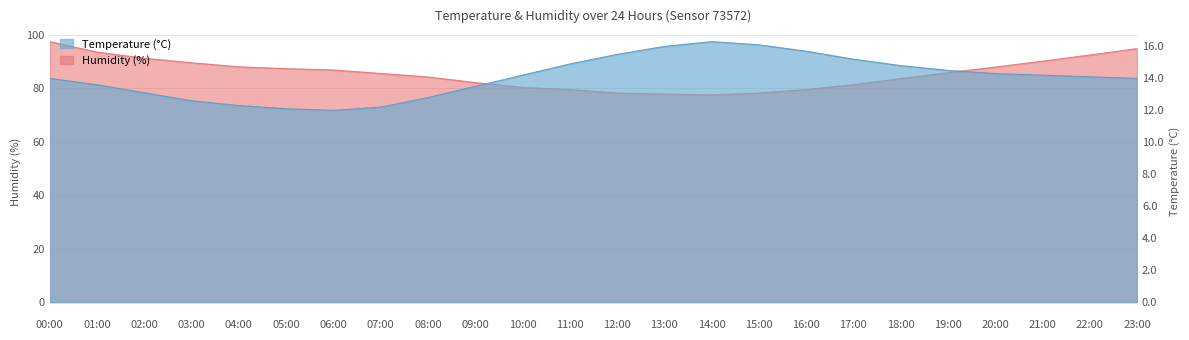

Which has a higher value, 05:00 or 07:00?

07:00